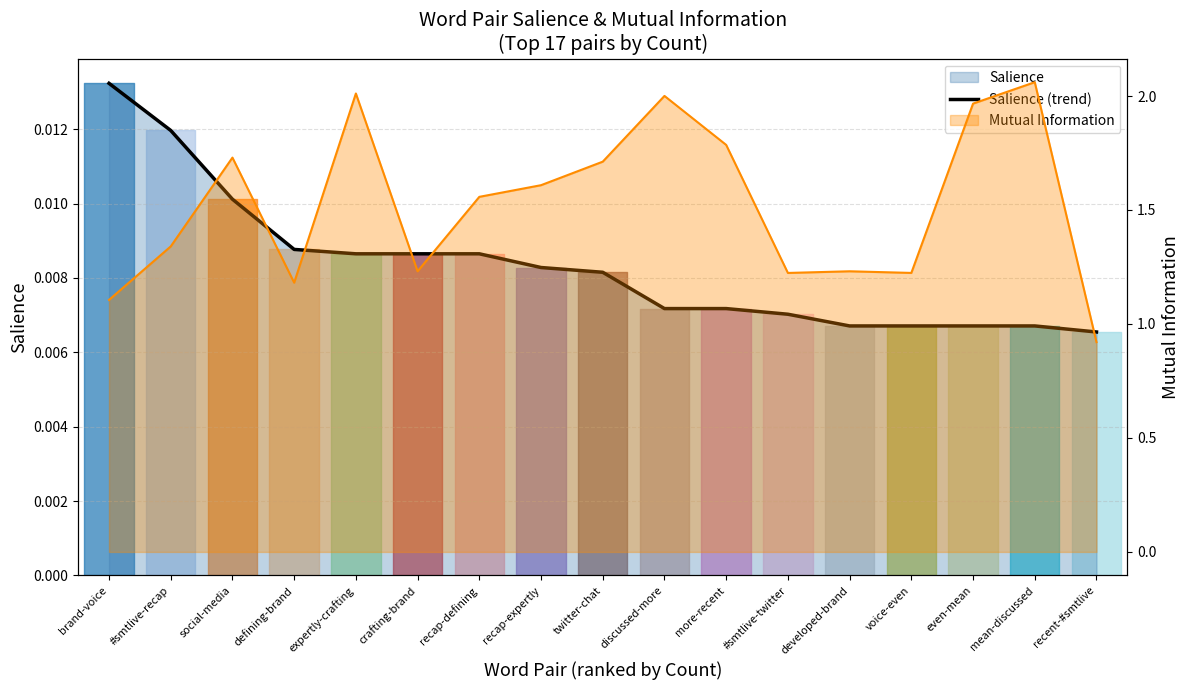

The chart shows a value of 0.0 at crafting-brand. True or false?

False